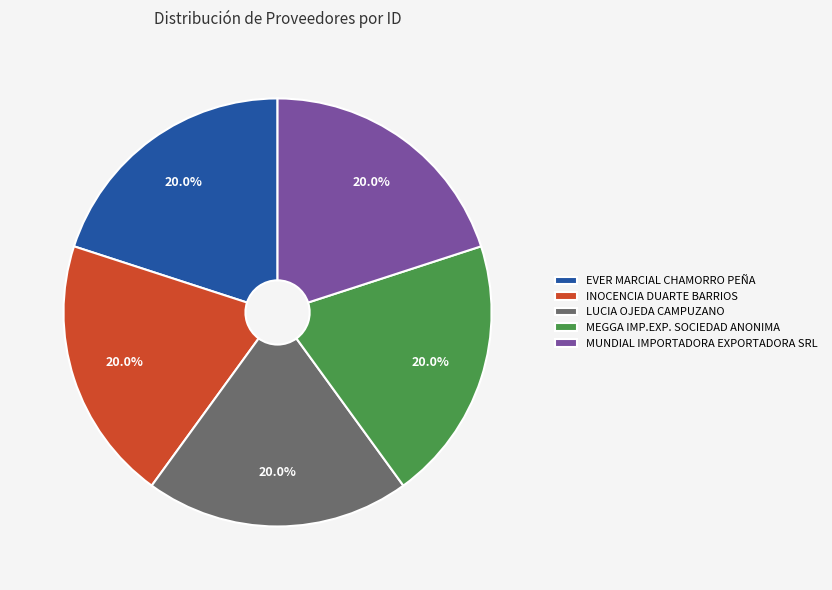

To the nearest percent, what is the average slice percentage?

20%